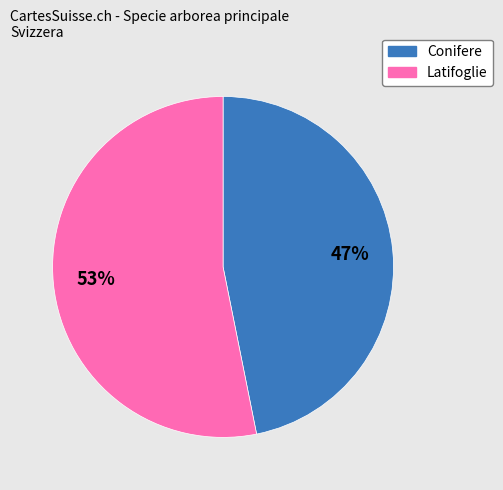

To the nearest percent, what is the difference between the largest and smallest slice percentages?

6%